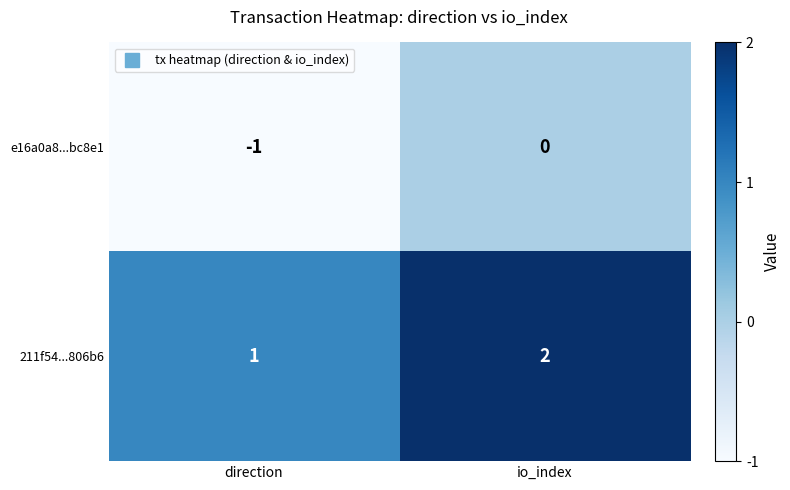

At which category is the sum across all series the highest?

io_index